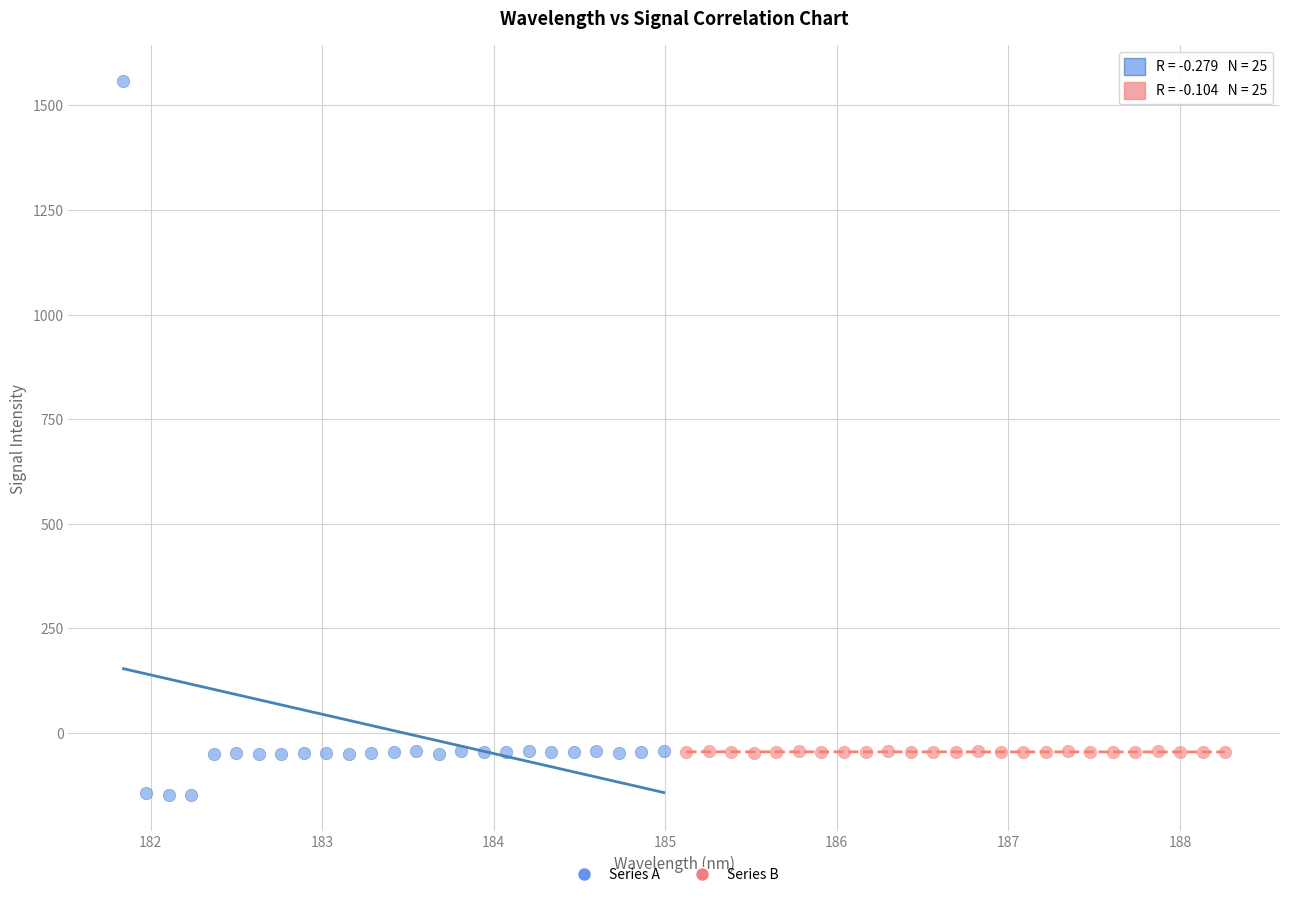

Which series reaches the maximum Y coordinate?

Series A